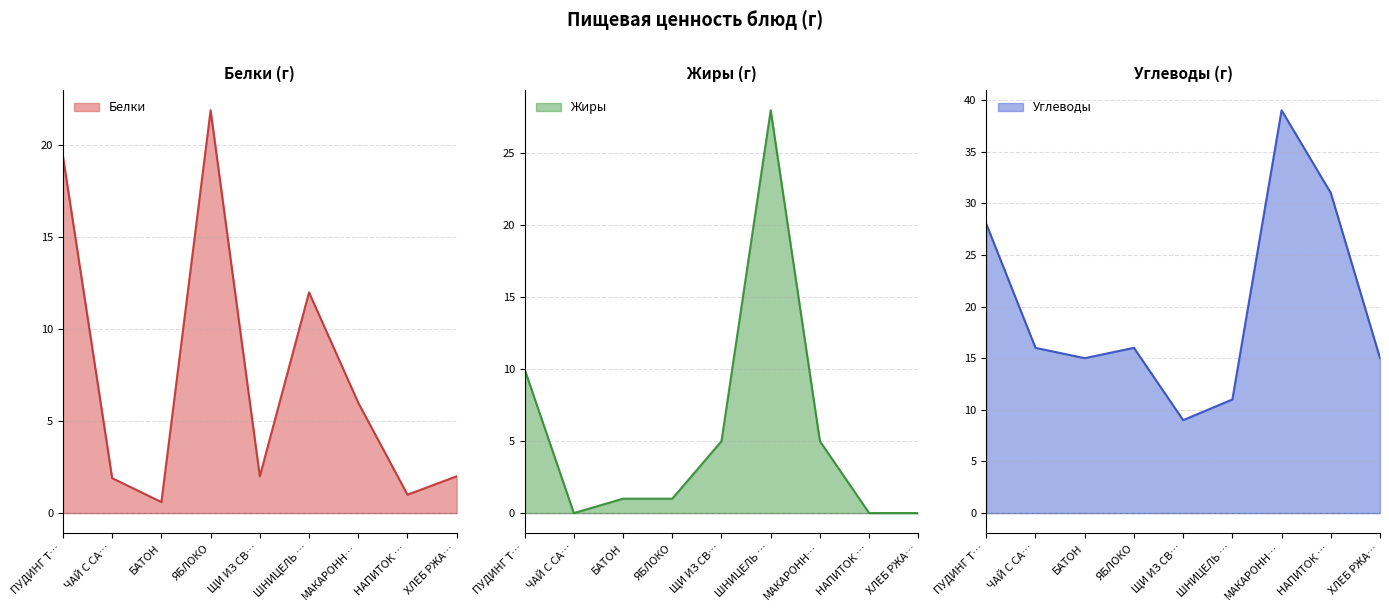

True or false: Жиры has a value of 11.8 at НАПИТОК ….

False